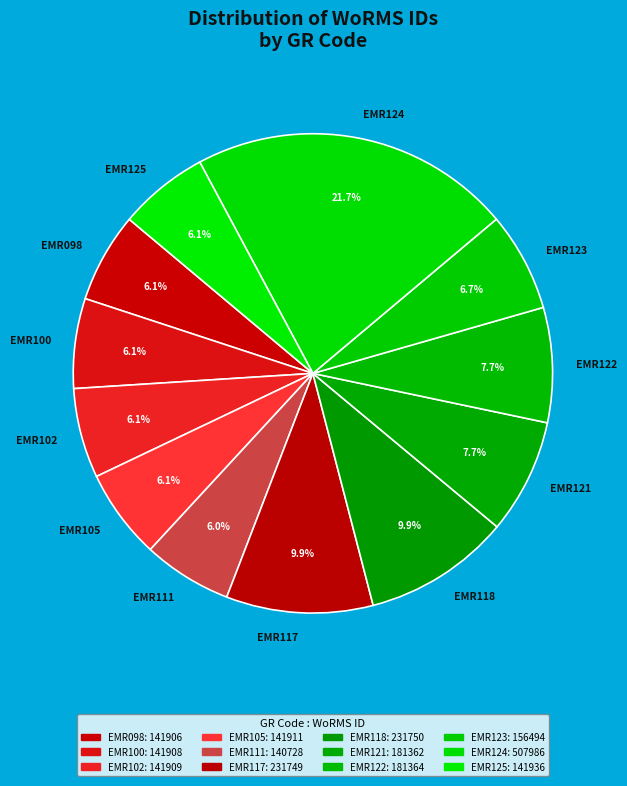

Which category has the biggest portion of the pie?

EMR124